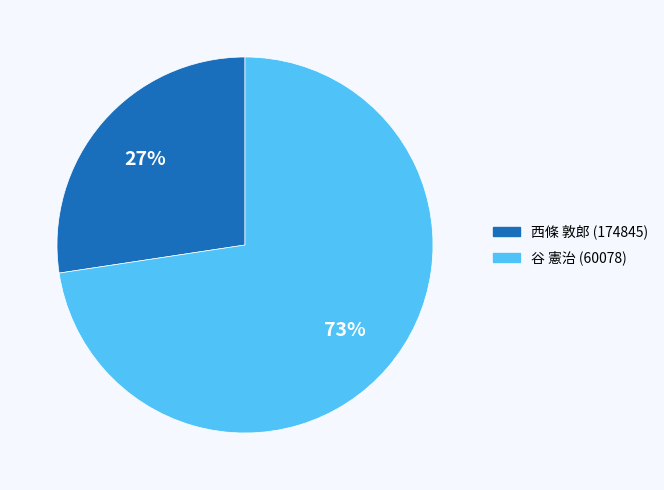

The 谷 憲治 (60078) slice represents 58% of the pie. True or false?

False